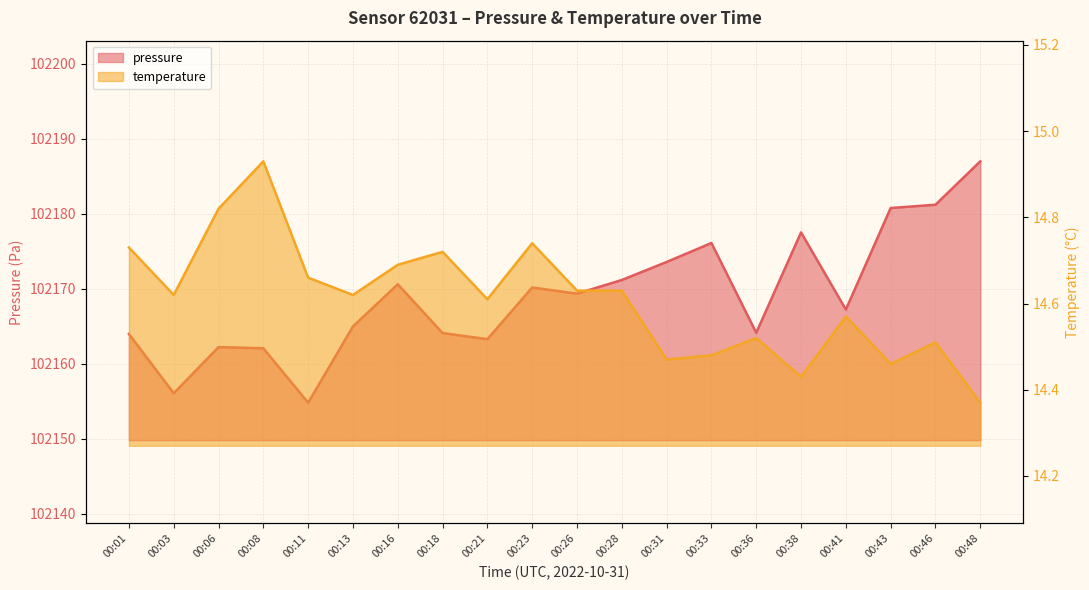

Which series changed the most between 00:26 and 00:48?

pressure